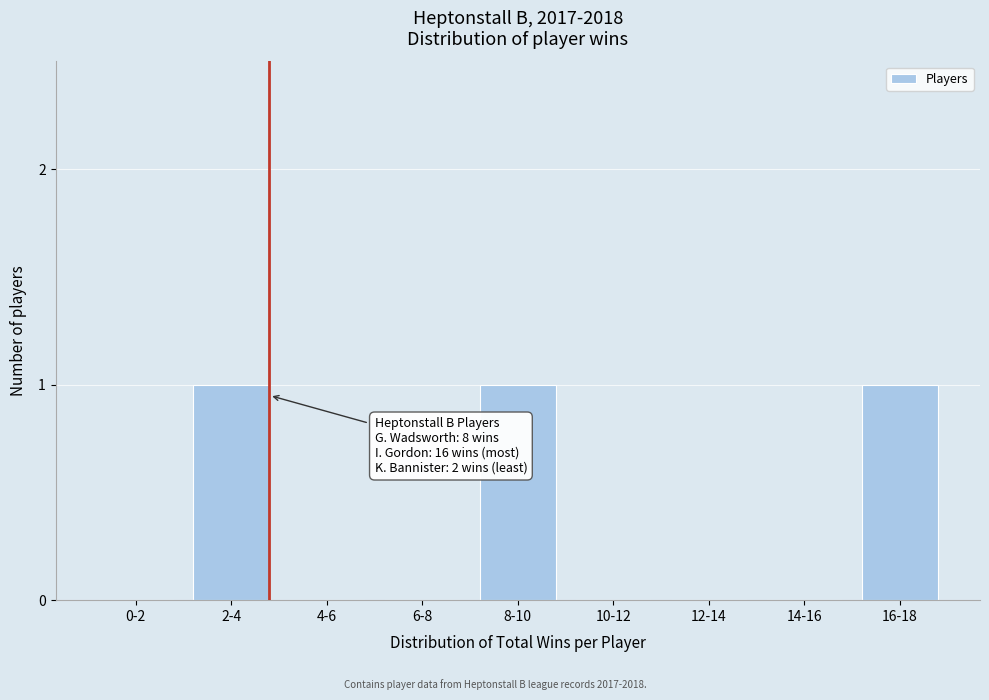

Reading left to right, transcribe all the data shown in this chart.

0-2=0	2-4=1	4-6=0	6-8=0	8-10=1	10-12=0	12-14=0	14-16=0	16-18=1